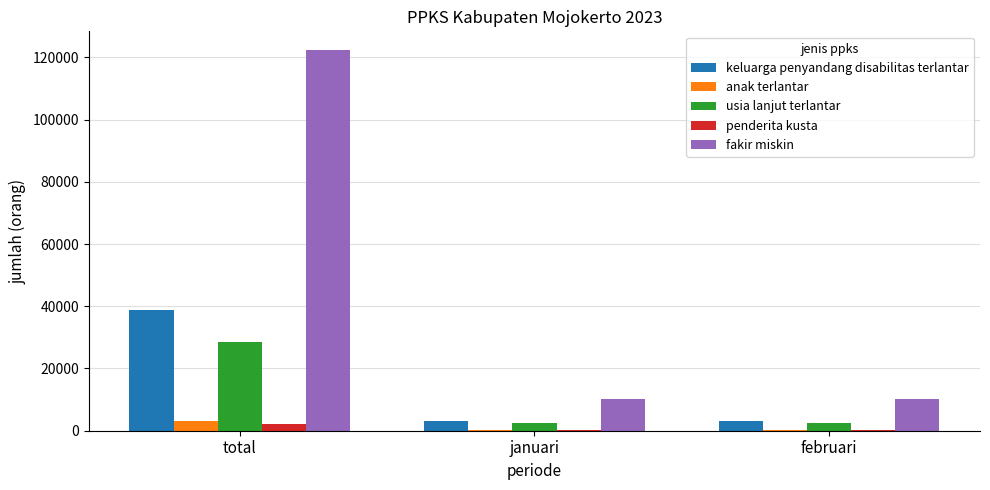

What is the highest value of the keluarga penyandang disabilitas terlantar series?

38652